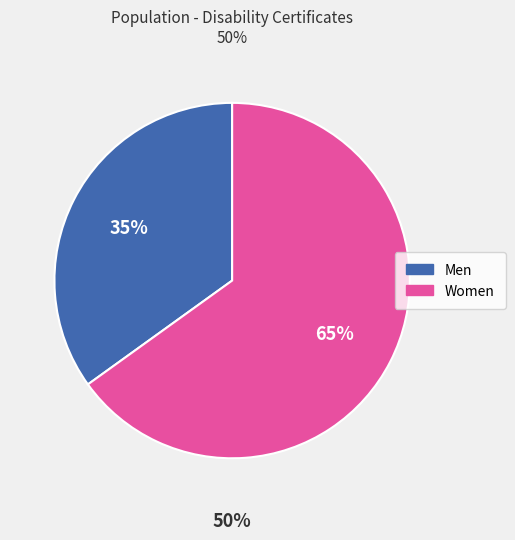

Is it true that Men is 35% of the pie?

True